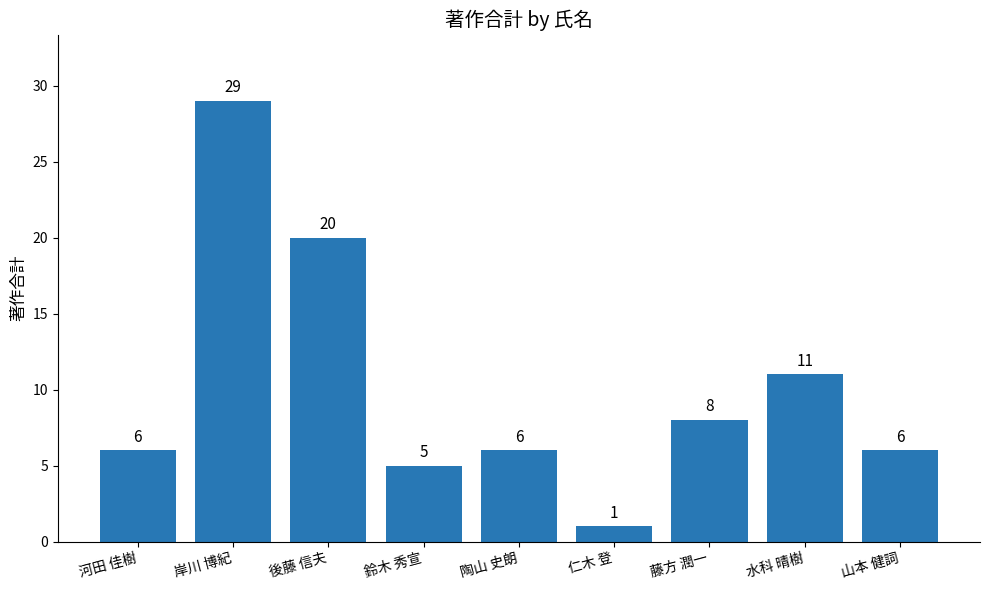

Are the bars grouped side by side (vs. stacked)?

No